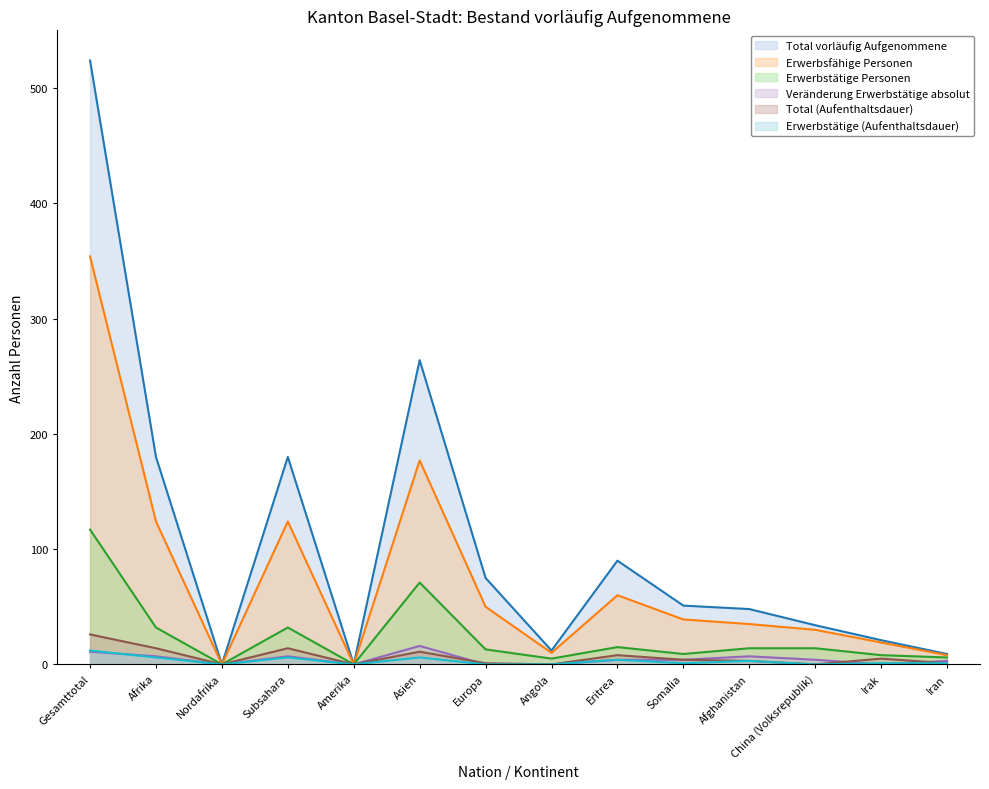

What are all the series names shown in the legend?

Total vorläufig Aufgenommene, Erwerbsfähige Personen, Erwerbstätige Personen, Veränderung Erwerbstätige absolut, Total (Aufenthaltsdauer), Erwerbstätige (Aufenthaltsdauer)